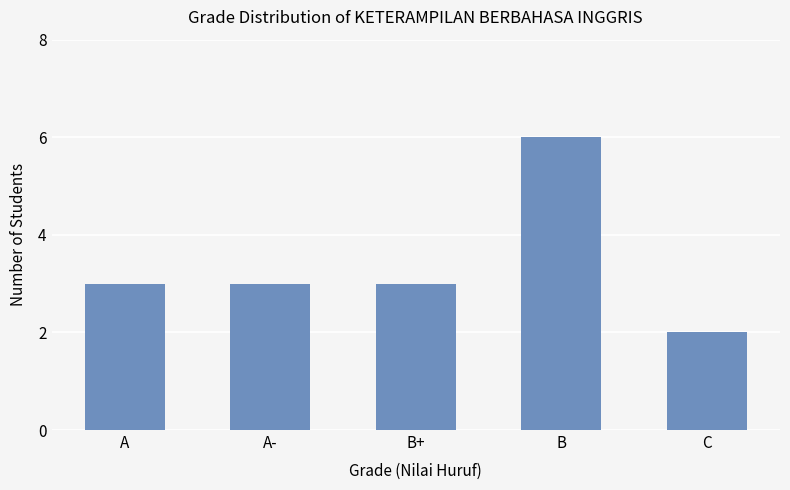

Which label corresponds to the largest value in the chart?

B